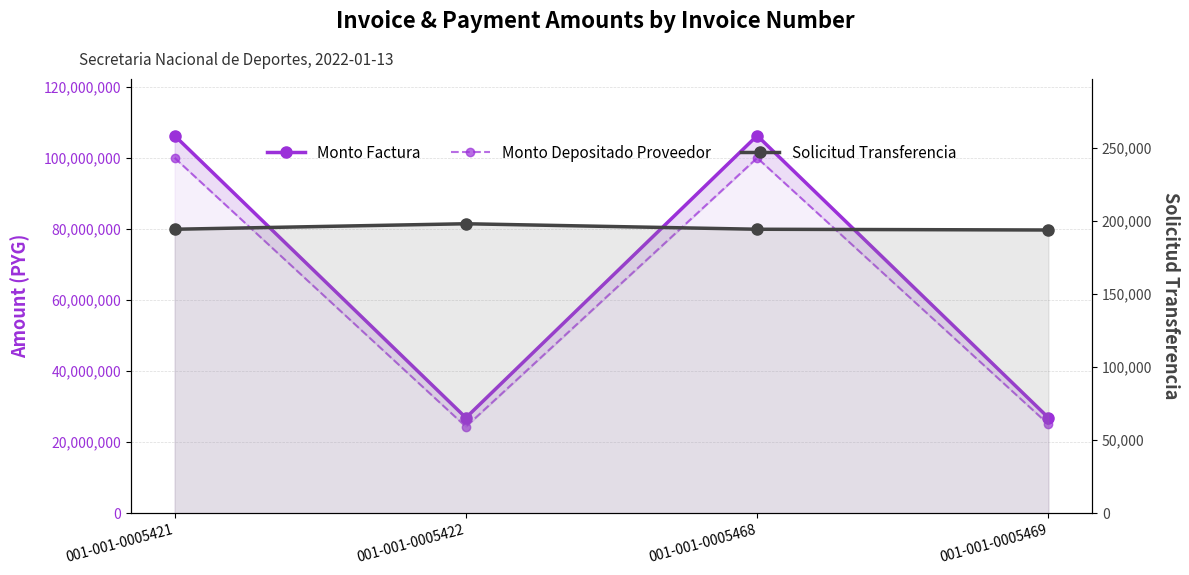

True or false: Solicitud Transferencia and Monto Factura cross at least once.

False